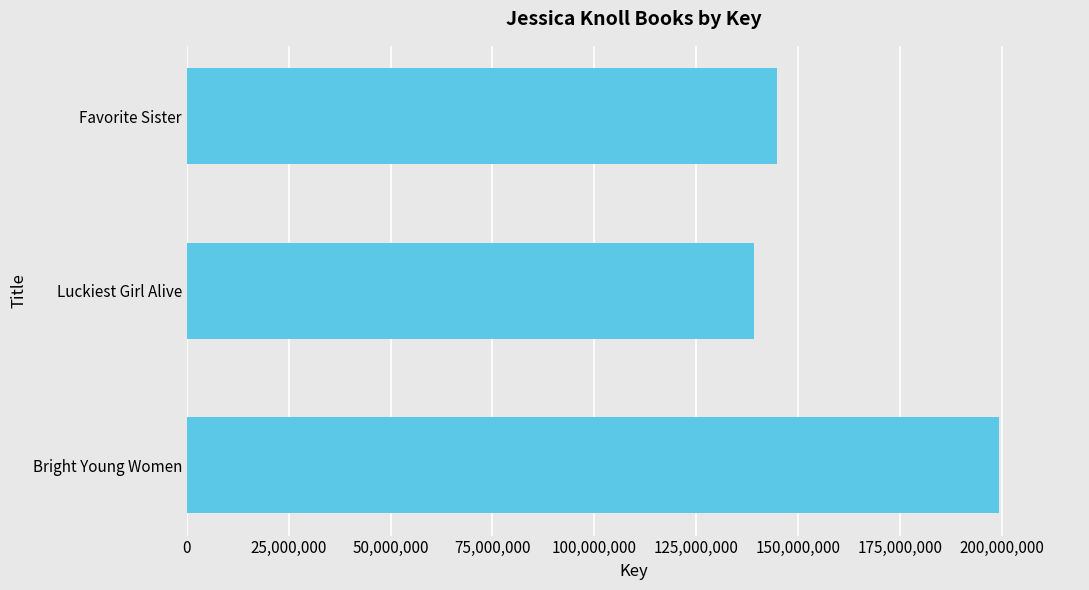

What is the average value?

161082554